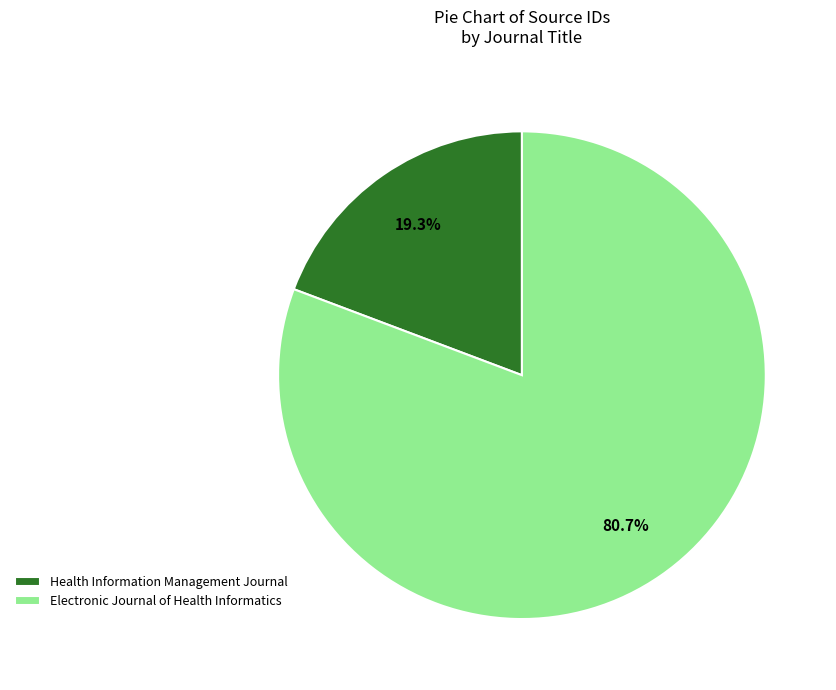

How many slices are in this pie chart?

2